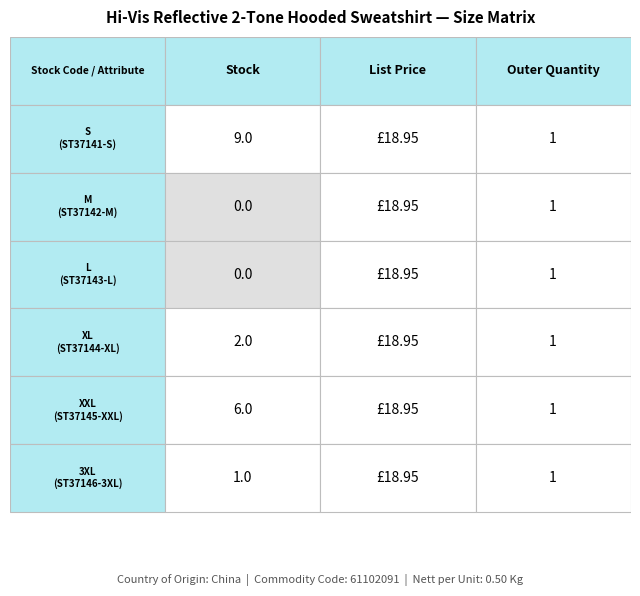

What is the sum of the L values at 0 and 1?

18.9